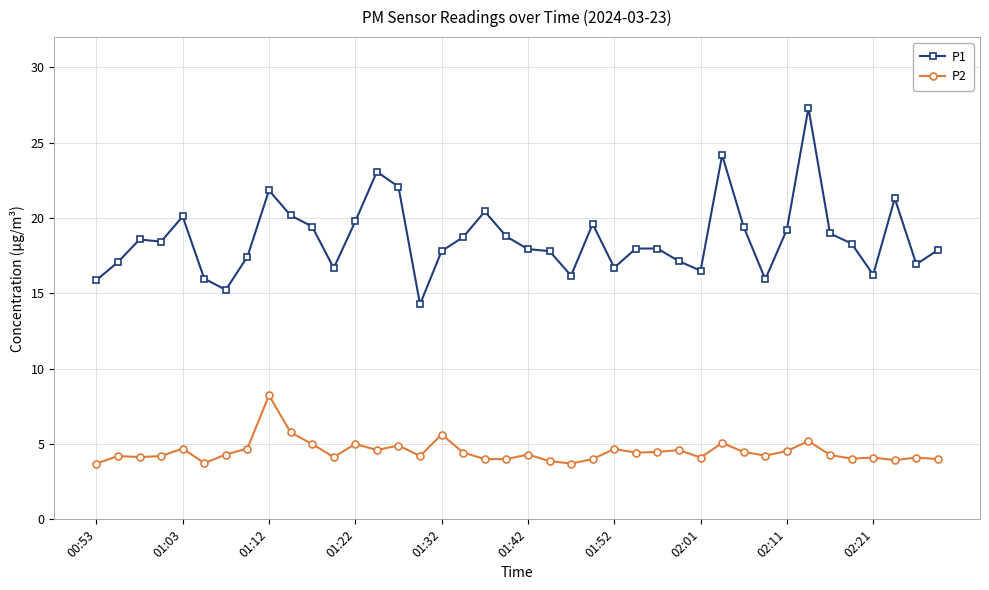

In P1, how many points are lower than both neighbors (excluding endpoints)?

10